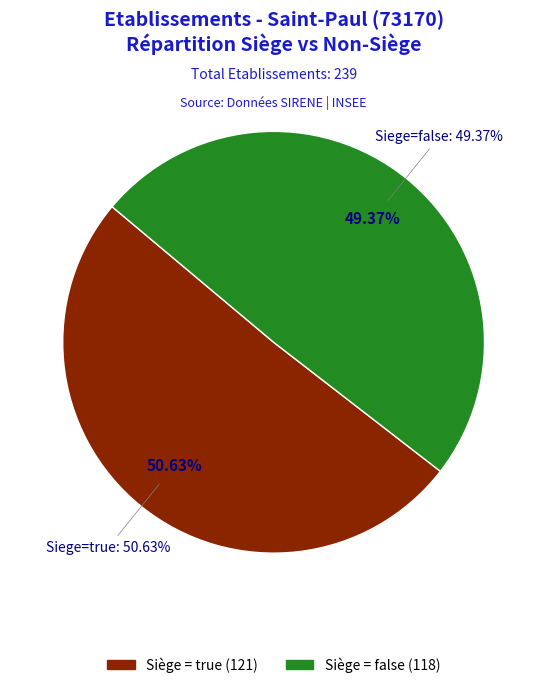

Combined, do true and false account for over 50%?

Yes